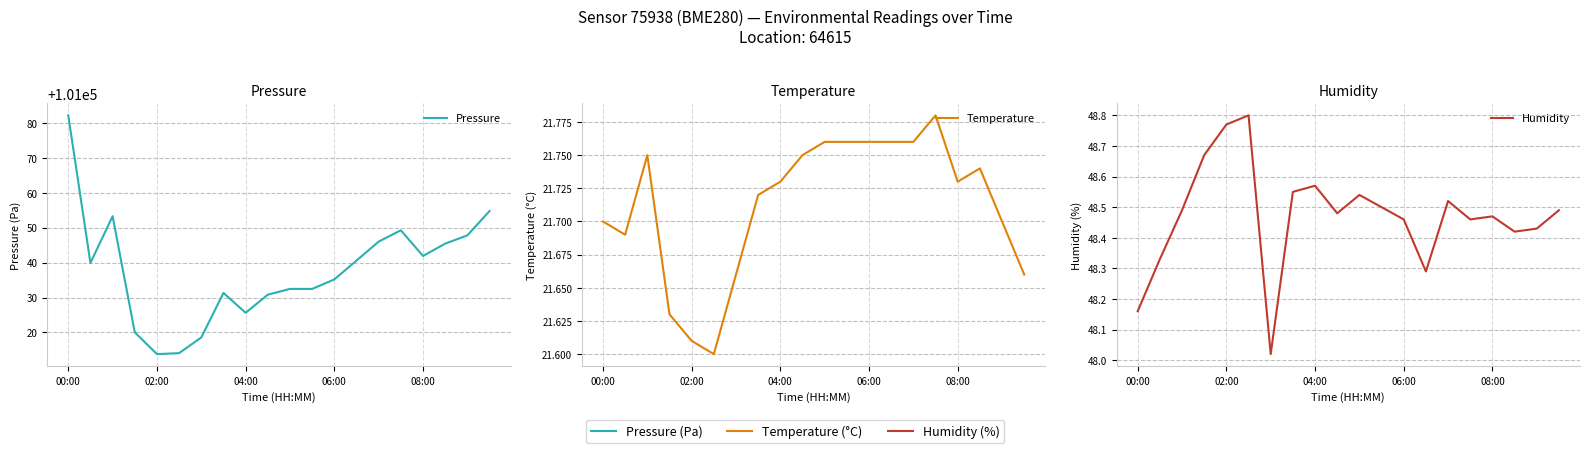

What is the minimum value for Temperature?

21.6